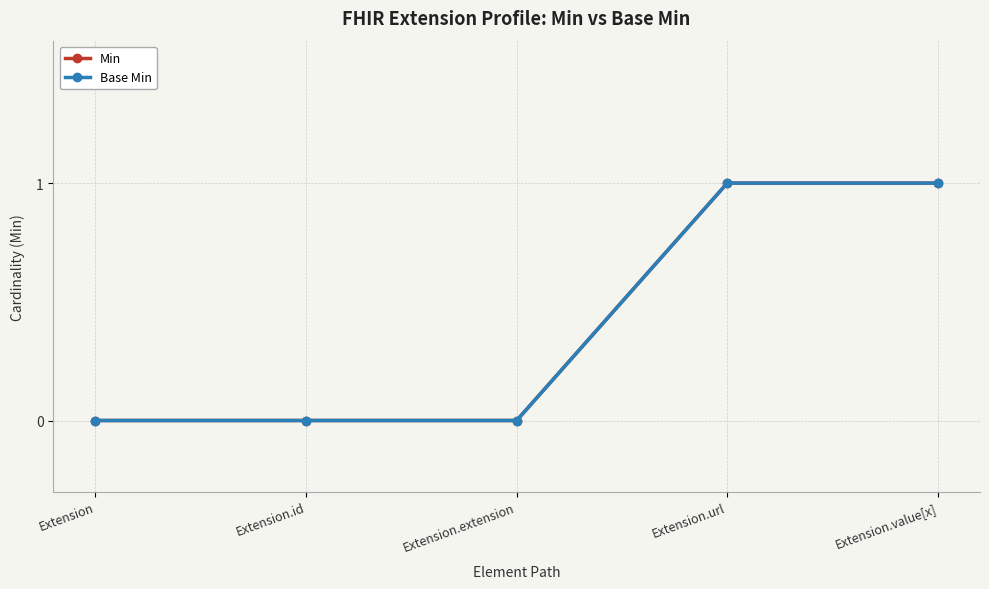

Does the chart have visible grid lines?

Yes